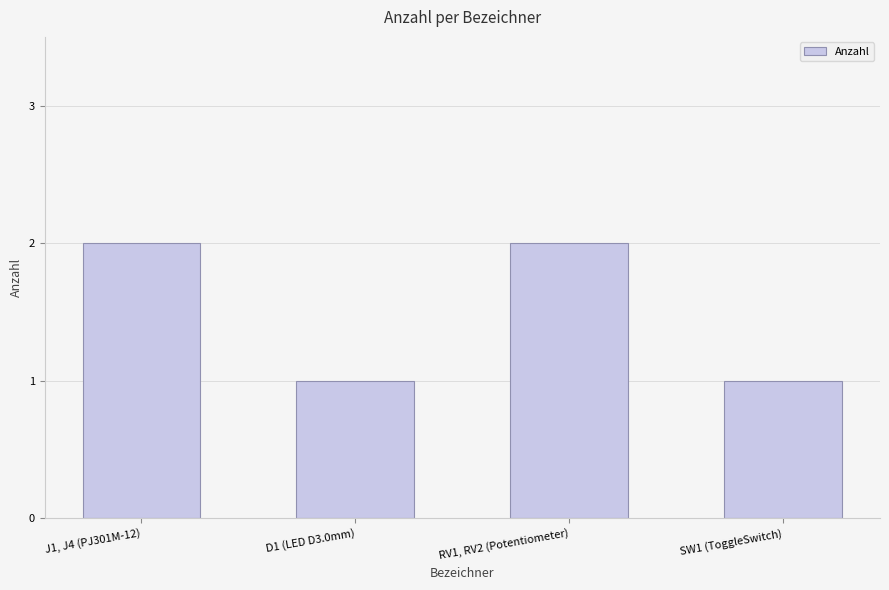

What is the difference between the maximum and minimum values?

1